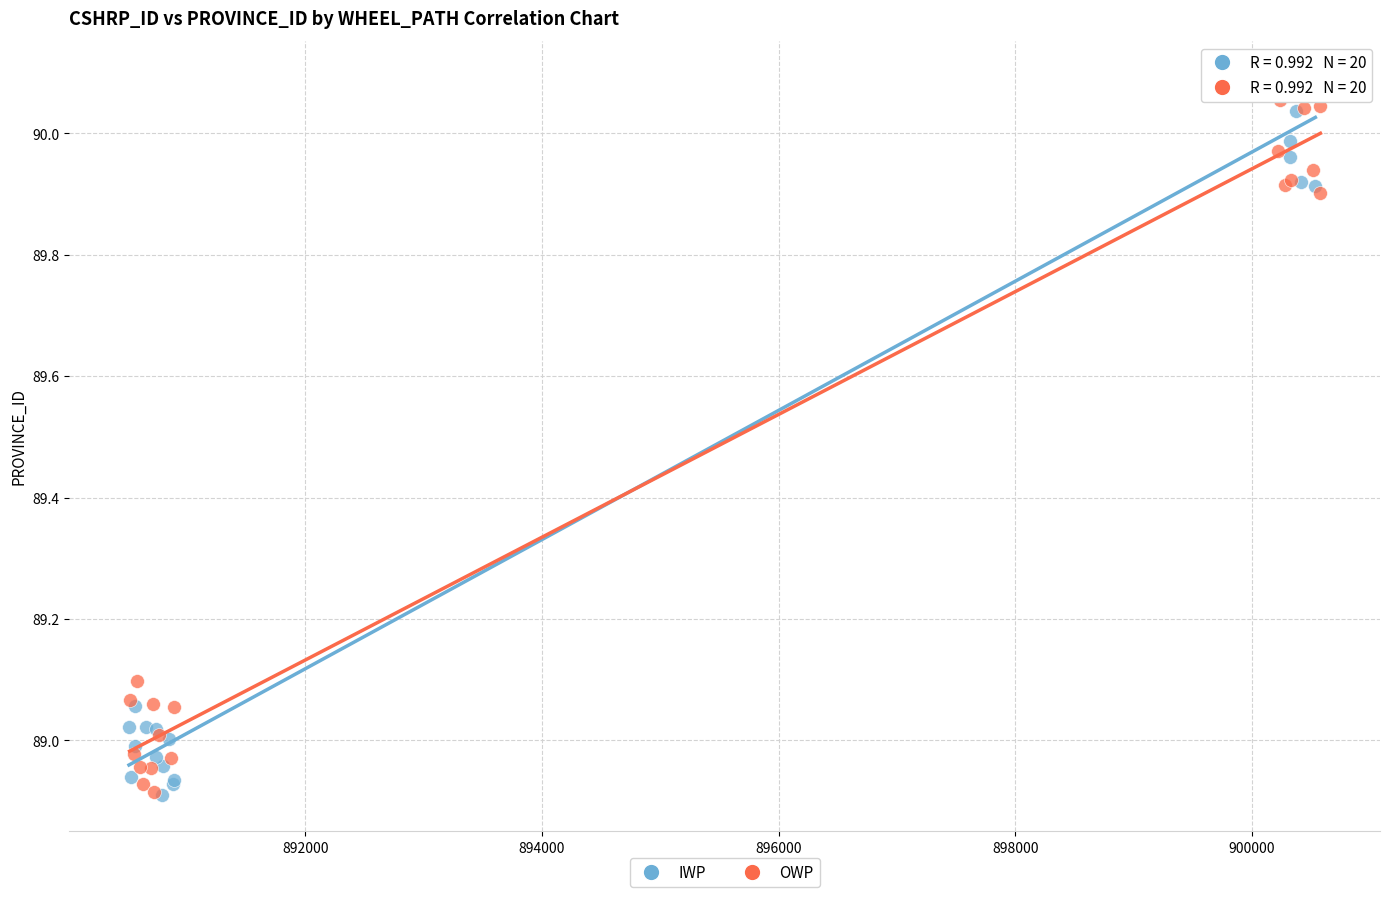

Which series has the widest spread of Y values?

IWP